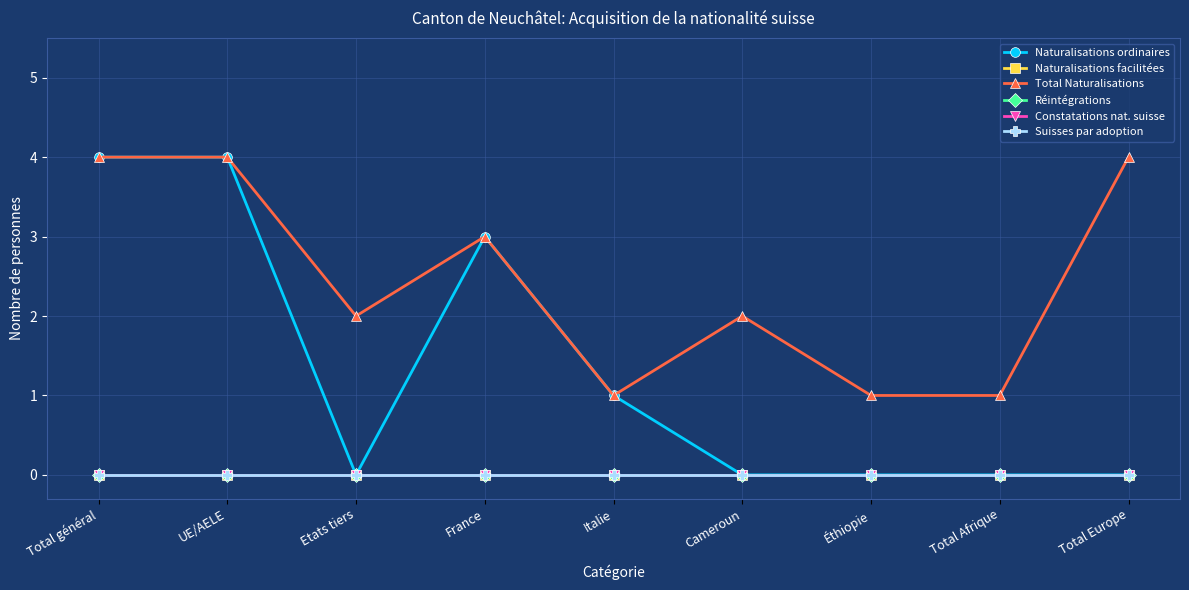

Reading left to right, list all the values displayed in this chart.

Naturalisations ordinaires: 4	4	0	3	1	0	0	0	0
Naturalisations facilitées: 0	0	0	0	0	0	0	0	0
Total Naturalisations: 4	4	2	3	1	2	1	1	4
Réintégrations: 0	0	0	0	0	0	0	0	0
Constatations nat. suisse: 0	0	0	0	0	0	0	0	0
Suisses par adoption: 0	0	0	0	0	0	0	0	0